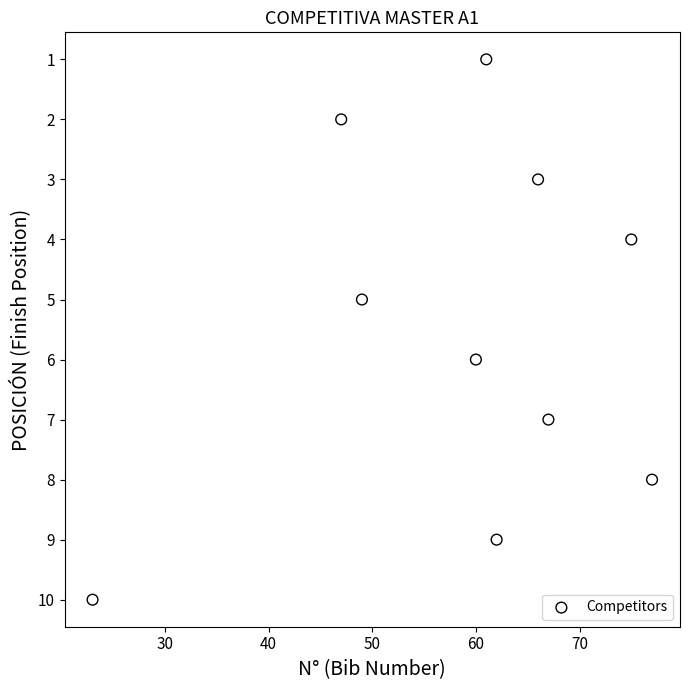

What is the range of X values (max minus min)?

54